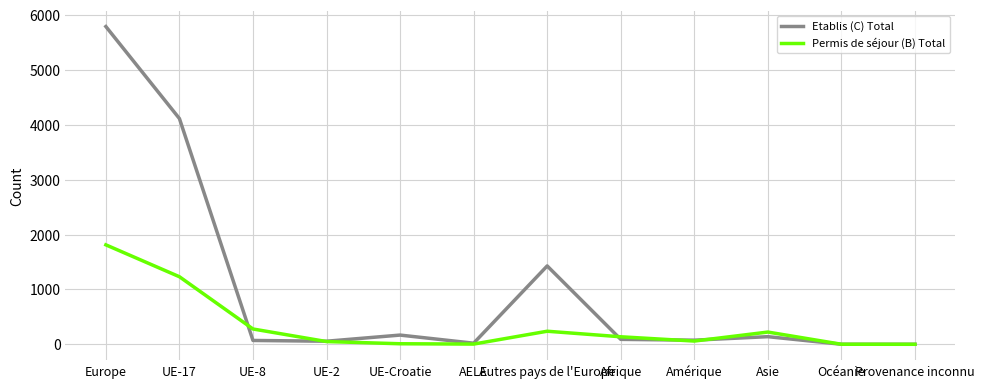

Is this an area chart (filled region under the line)?

No